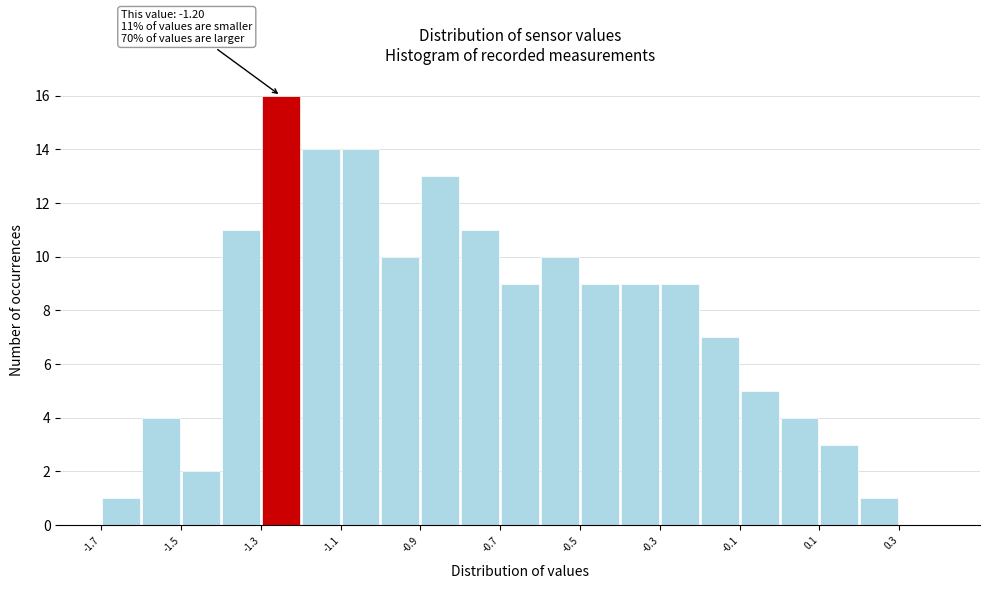

Which range on the x-axis has the tallest bar?

-1.3 to -1.2